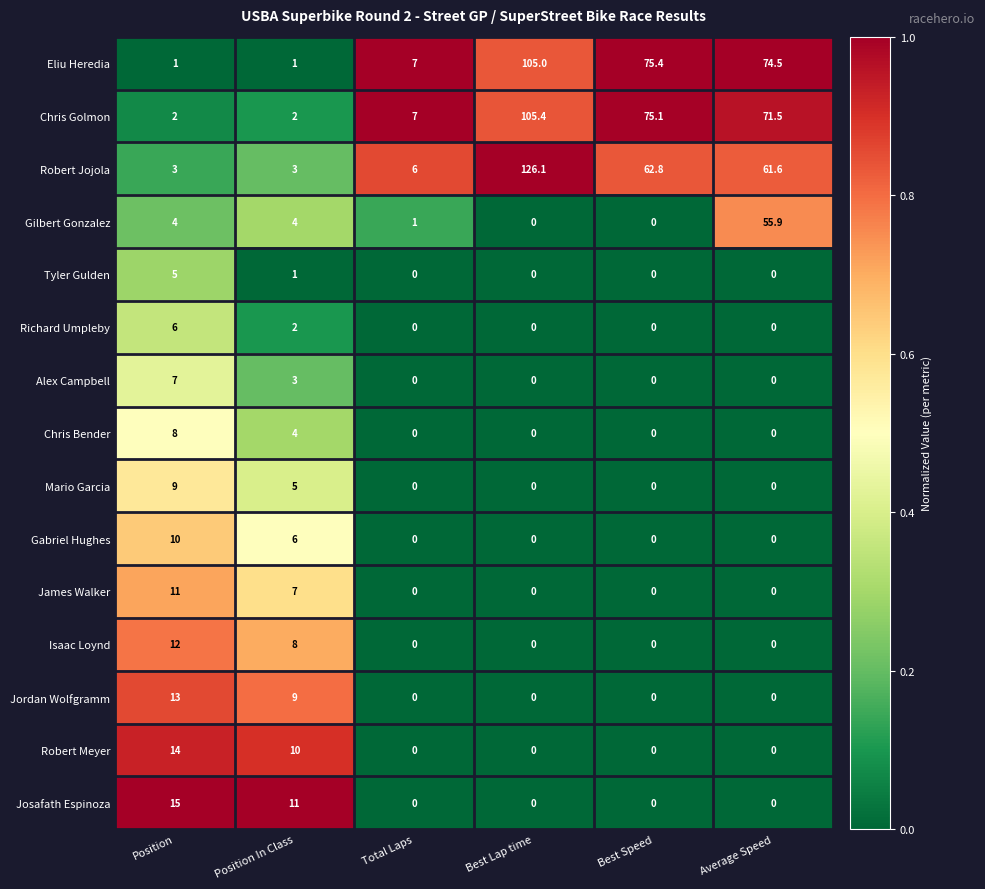

At how many categories does at least one series exceed 0?

6